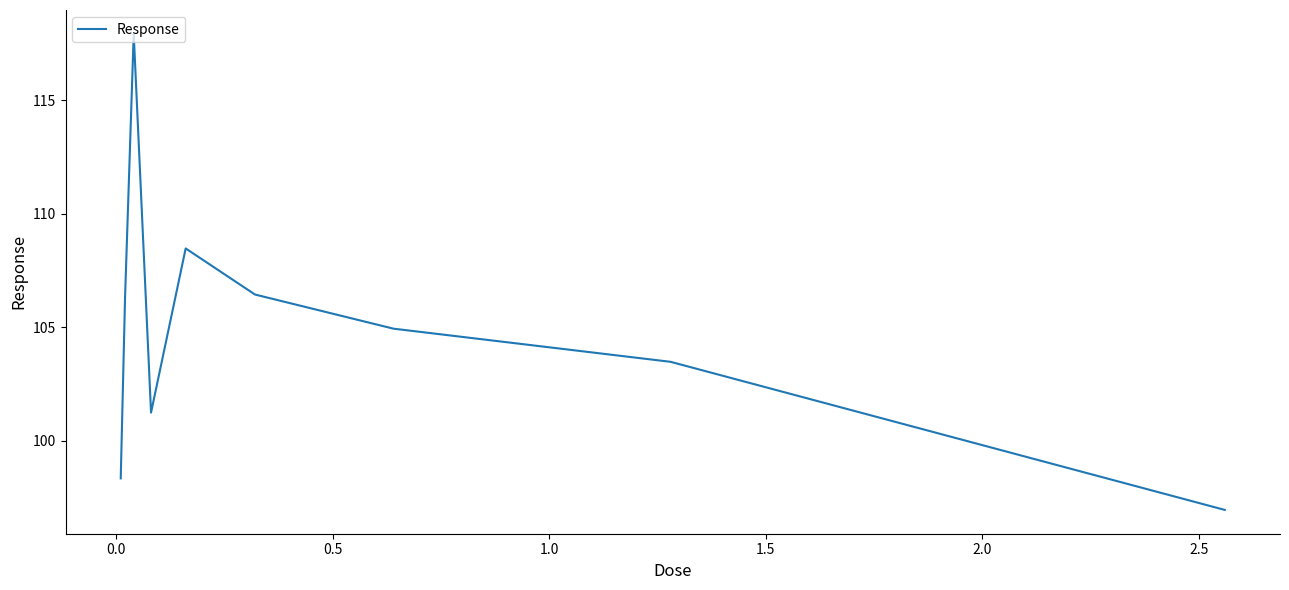

What is the greatest value displayed?

117.9